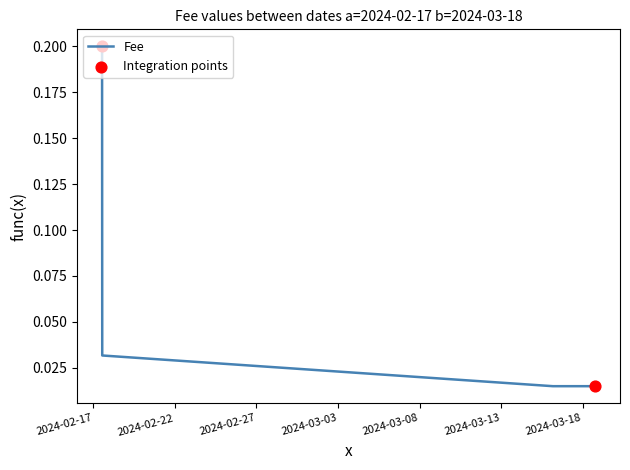

What is the change in value from 2024-02-17 13:06:00 to 2024-03-18 18:33:00?

-0.2